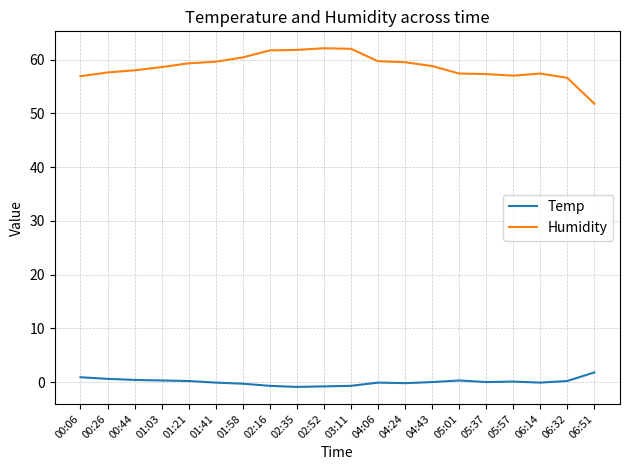

What is the total value across all series at 06:51?

53.6